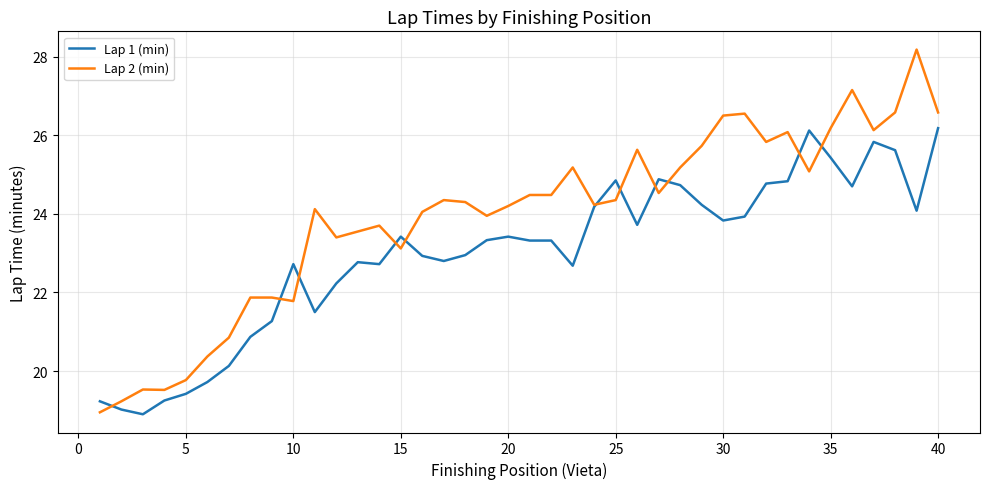

Rank the series by their maximum value, from highest to lowest.

Lap 2 (min), Lap 1 (min)